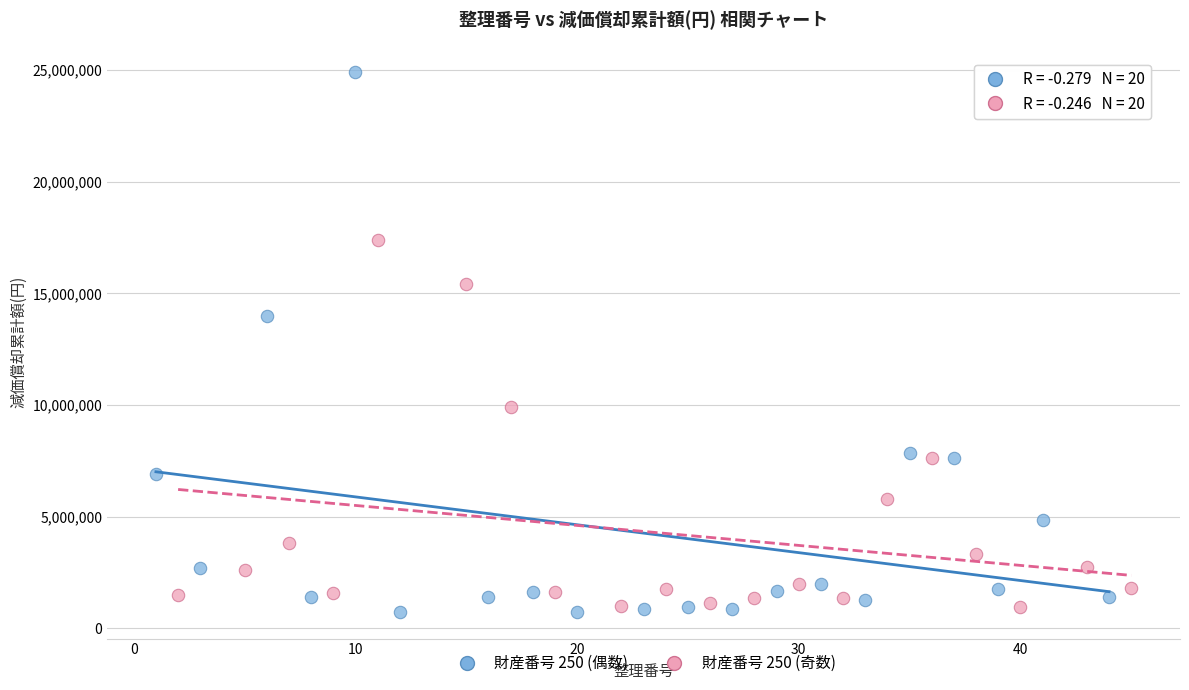

Which series reaches the maximum Y coordinate?

財産番号 250 (偶数)